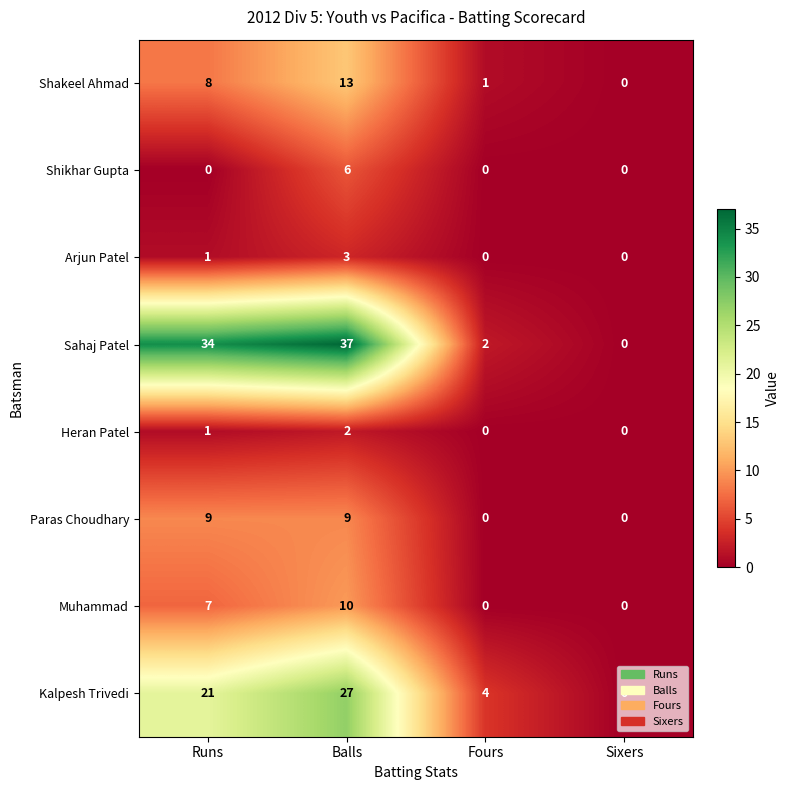

How many Heran Patel values are between 0 and 2?

4